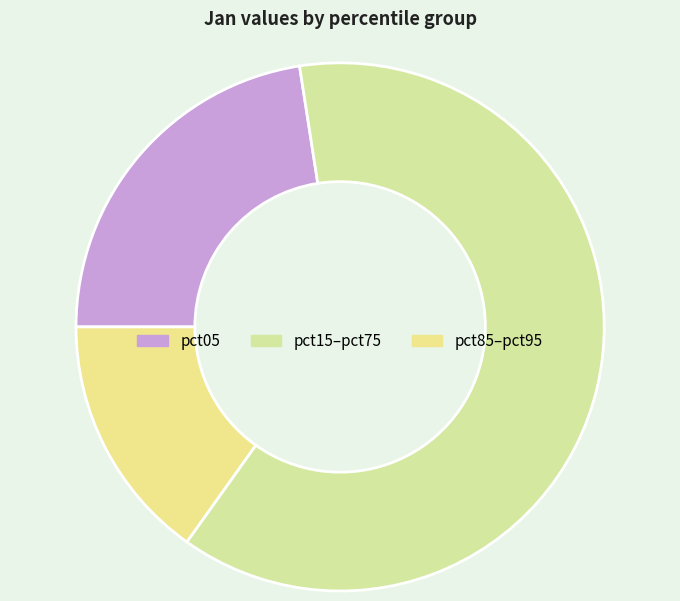

How many slices are in this pie chart?

3